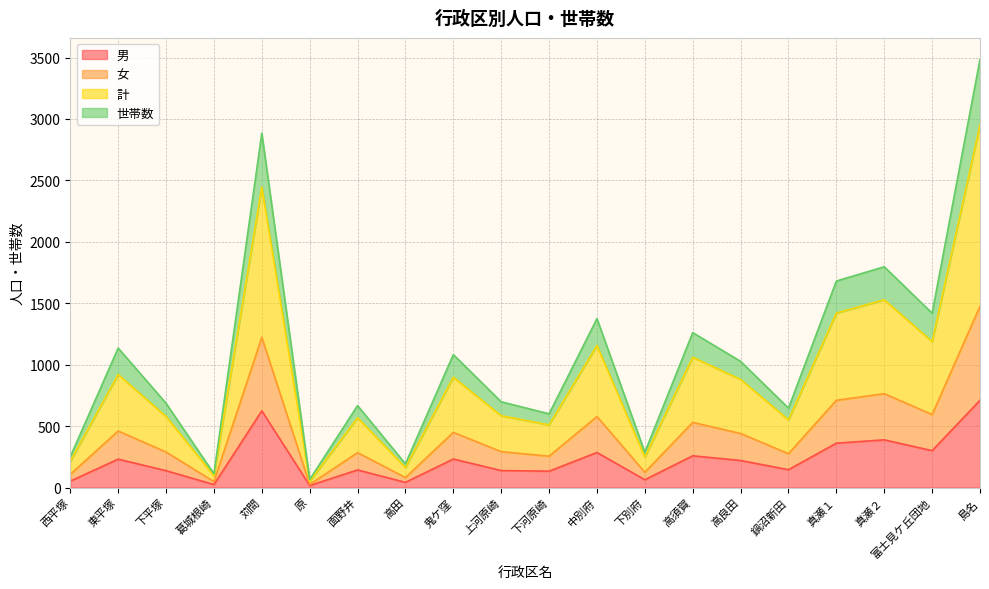

What are all the series names shown in the legend?

男, 女, 計, 世帯数